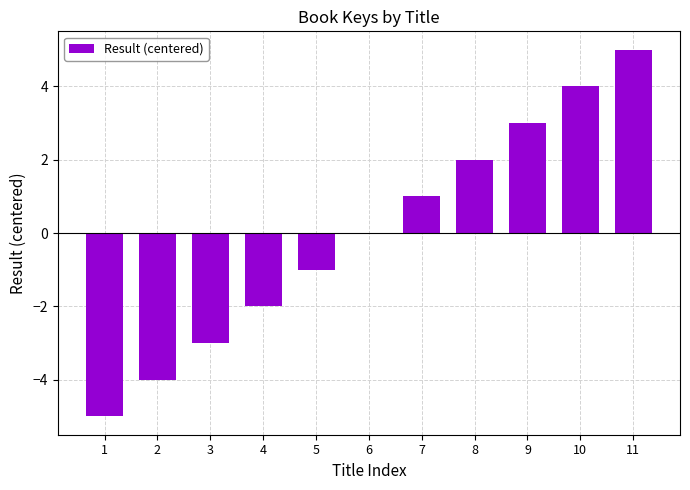

What value does the data have at 10?

4